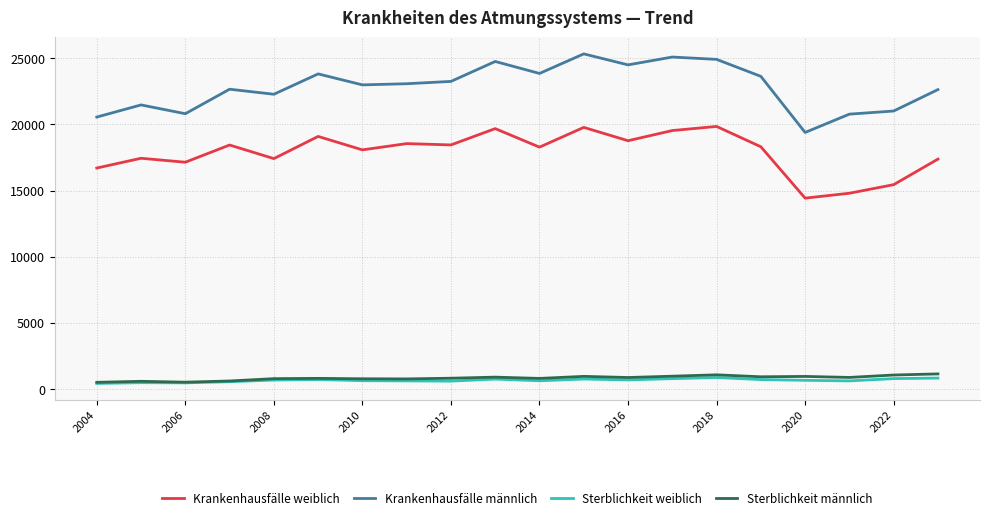

List the series in order of their peak value, highest first.

Krankenhausfälle männlich, Krankenhausfälle weiblich, Sterblichkeit männlich, Sterblichkeit weiblich